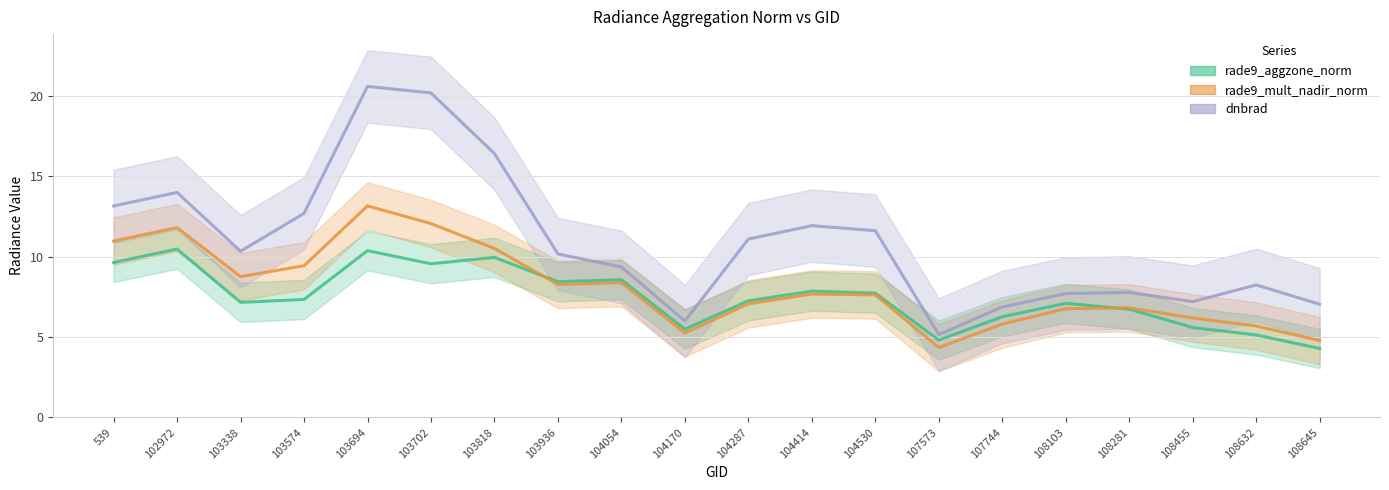

Where is the first local maximum for rade9_mult_nadir_norm?

102972